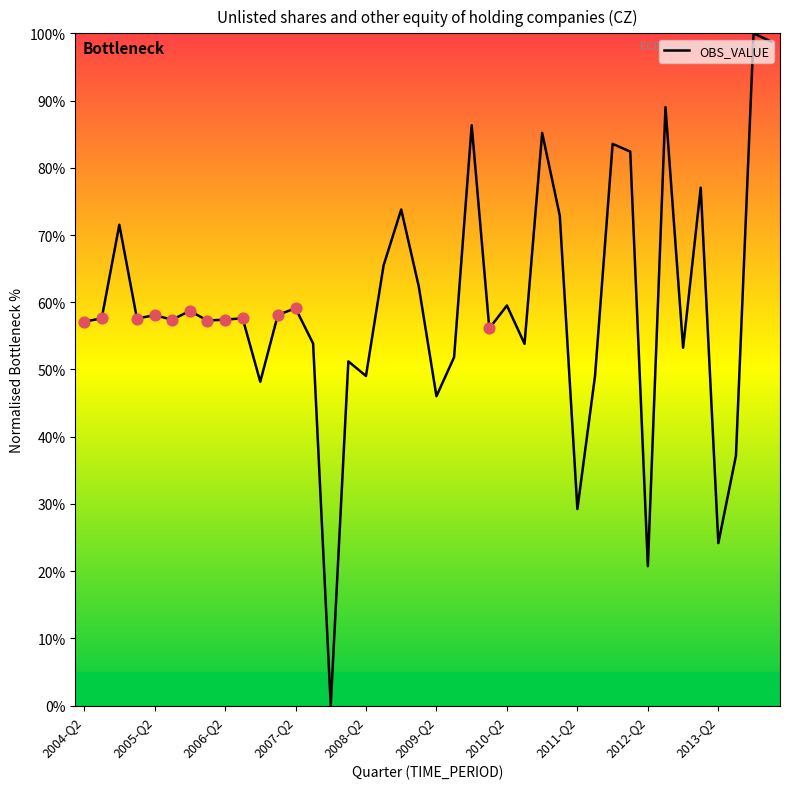

How many lines are shown in the chart?

1